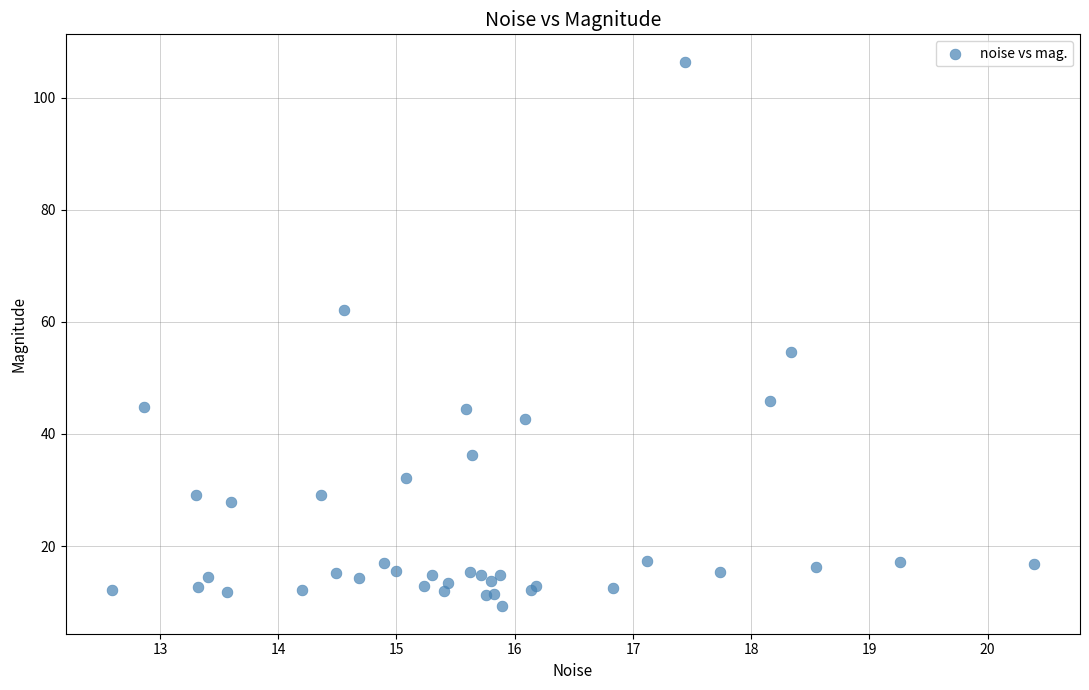

What Y value in the scatter plot is closest to 57?

54.7